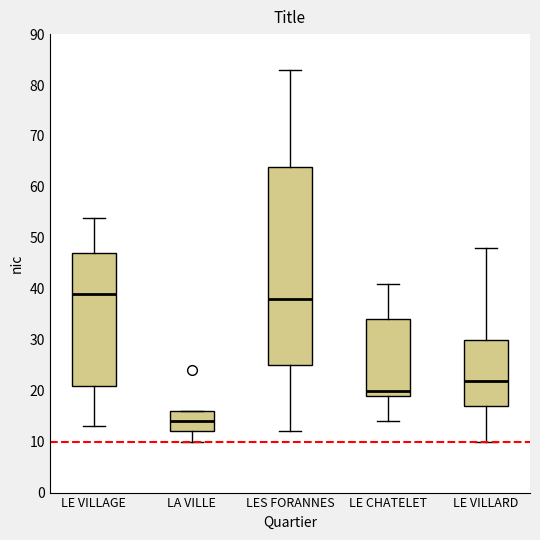

Where does the median line of the box for LA VILLE sit on the y-axis? The values are not printed on the chart, so give them approximately, as read against the axis.

14